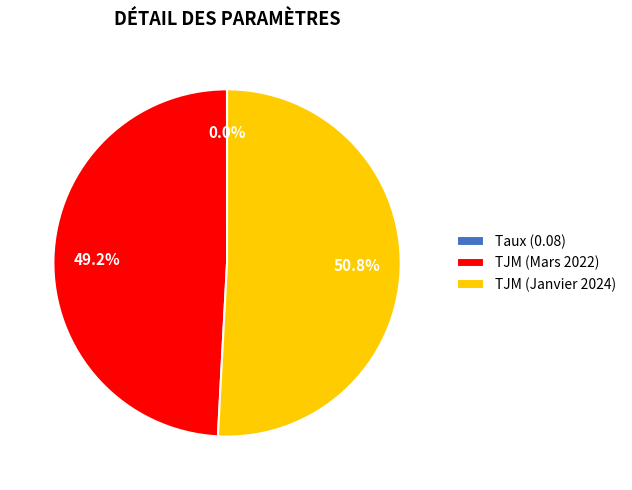

What is the largest slice in the pie chart?

TJM (Janvier 2024)